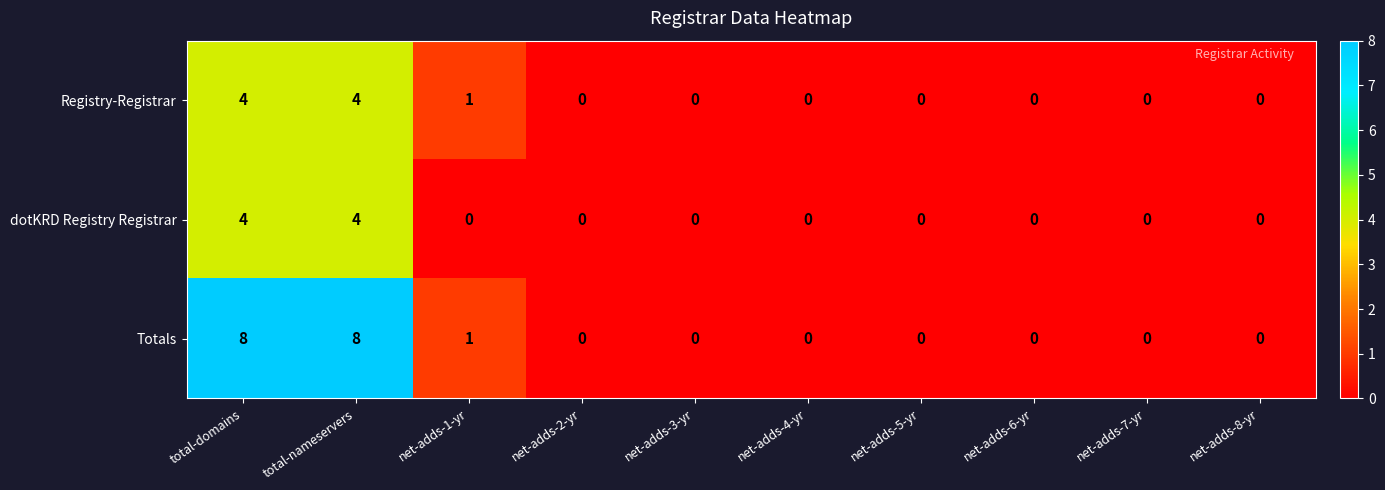

The value of dotKRD Registry Registrar at net-adds-3-yr is 0. True or false?

True